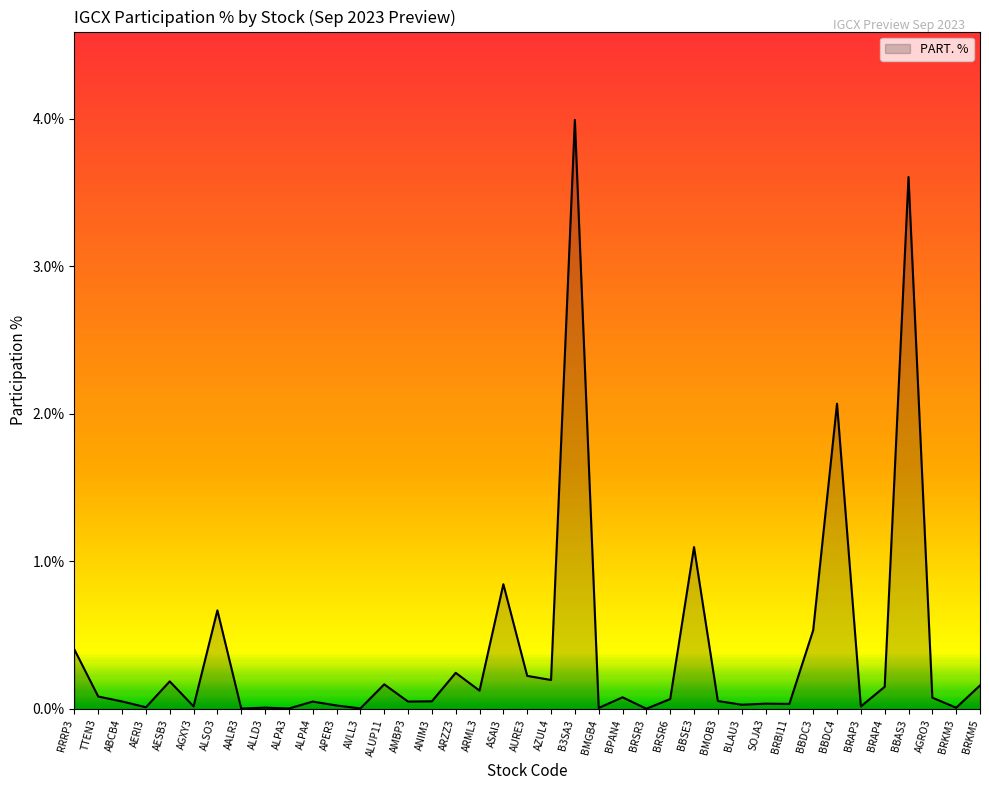

What is the approximate value at ASAI3?

0.8